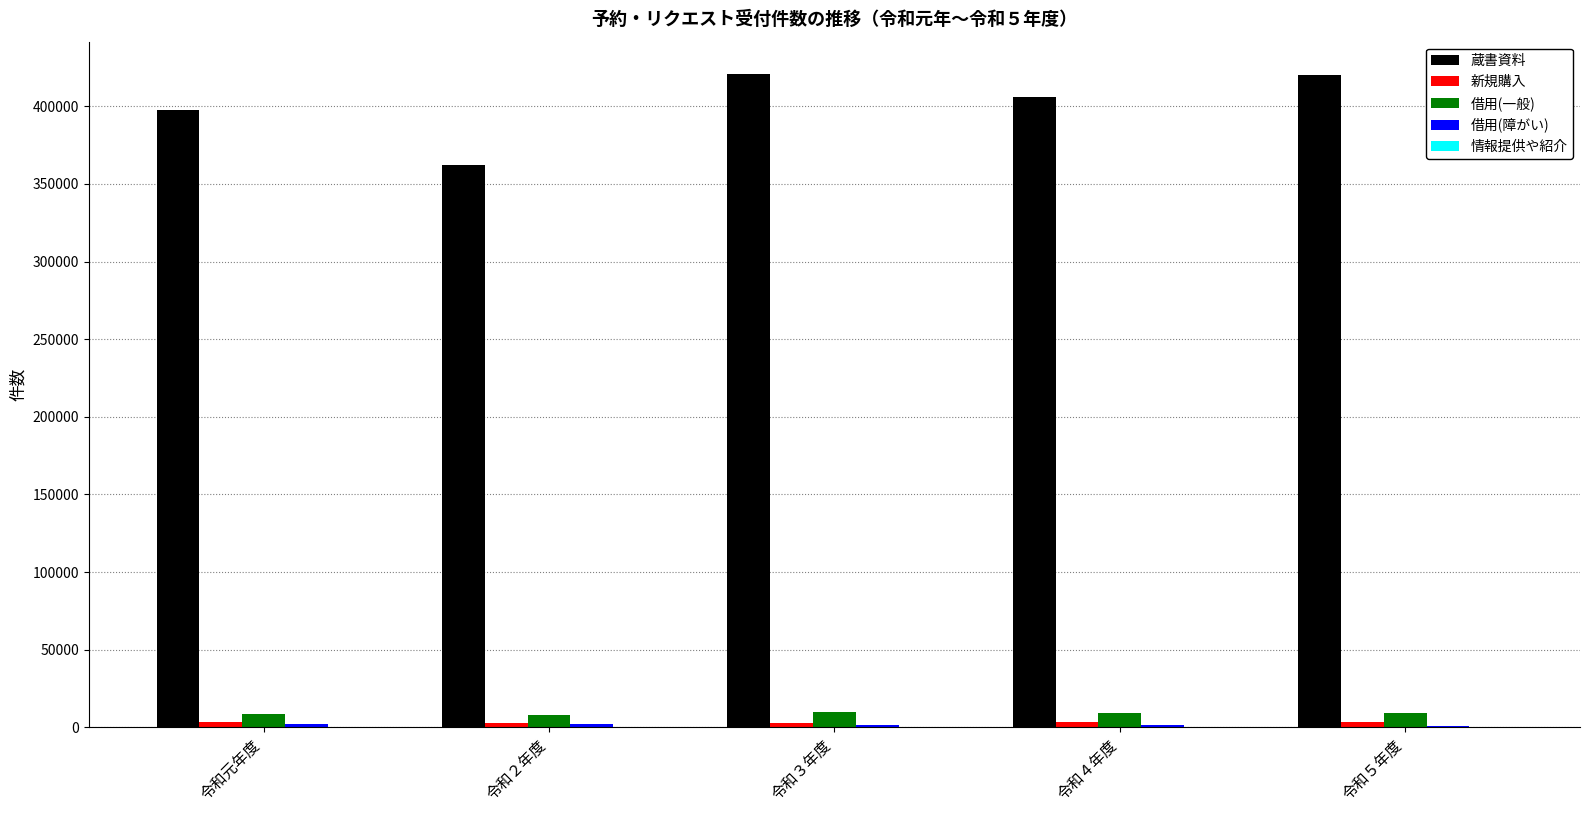

What is the maximum value for 借用(一般)?

9728